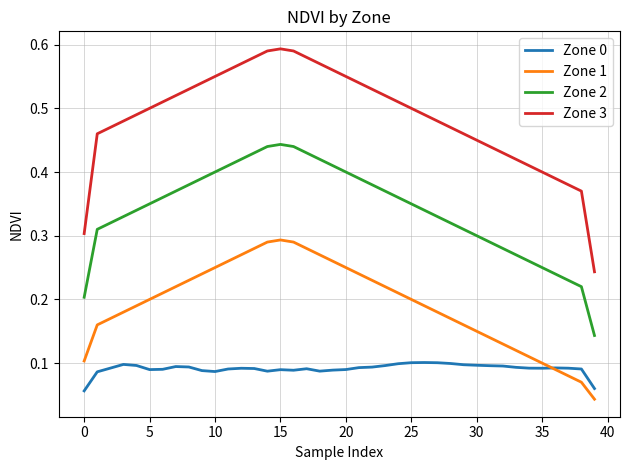

True or false: Zone 2 and Zone 3 intersect in this chart.

False